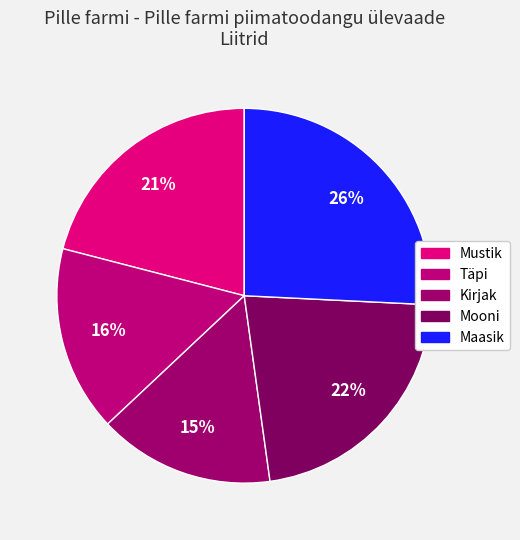

How many slices are in this pie chart?

5